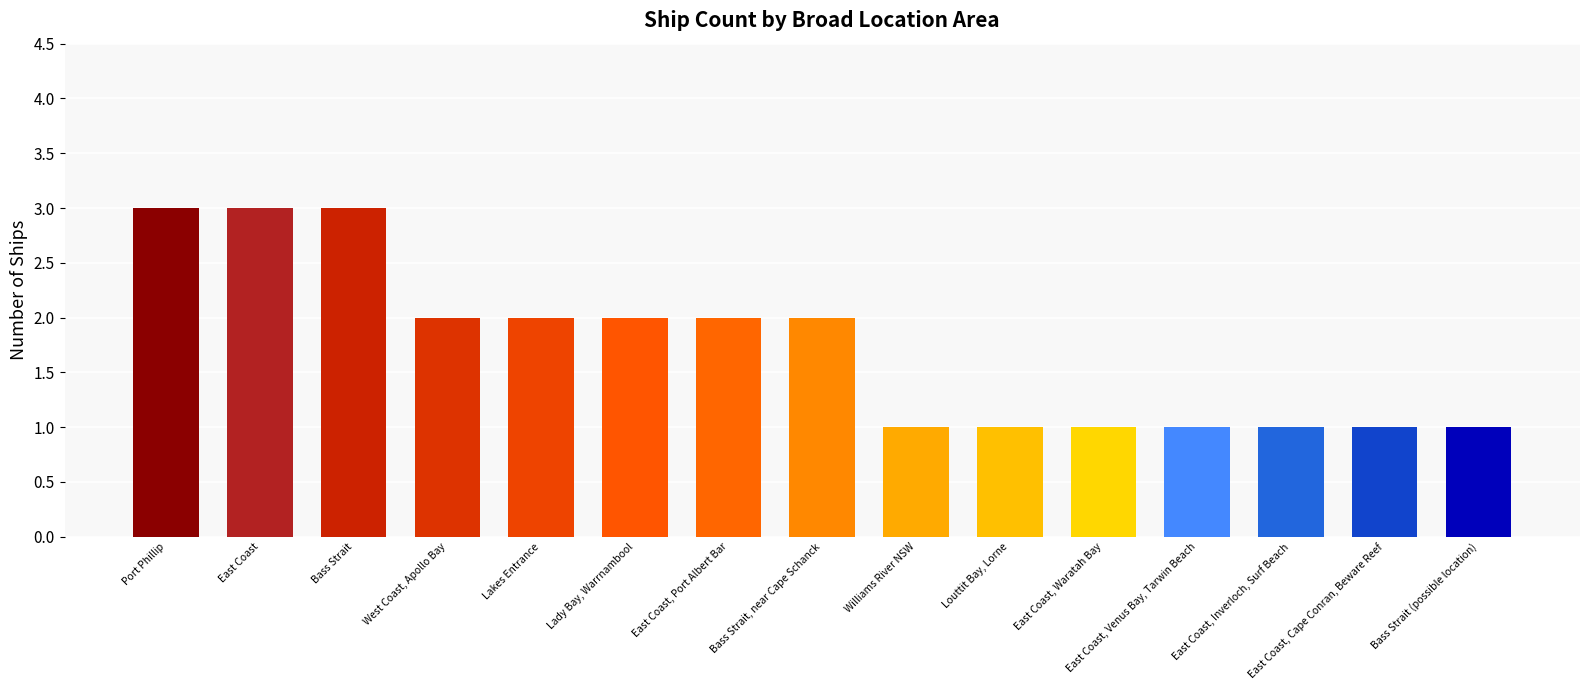

How many values are below 2?

7